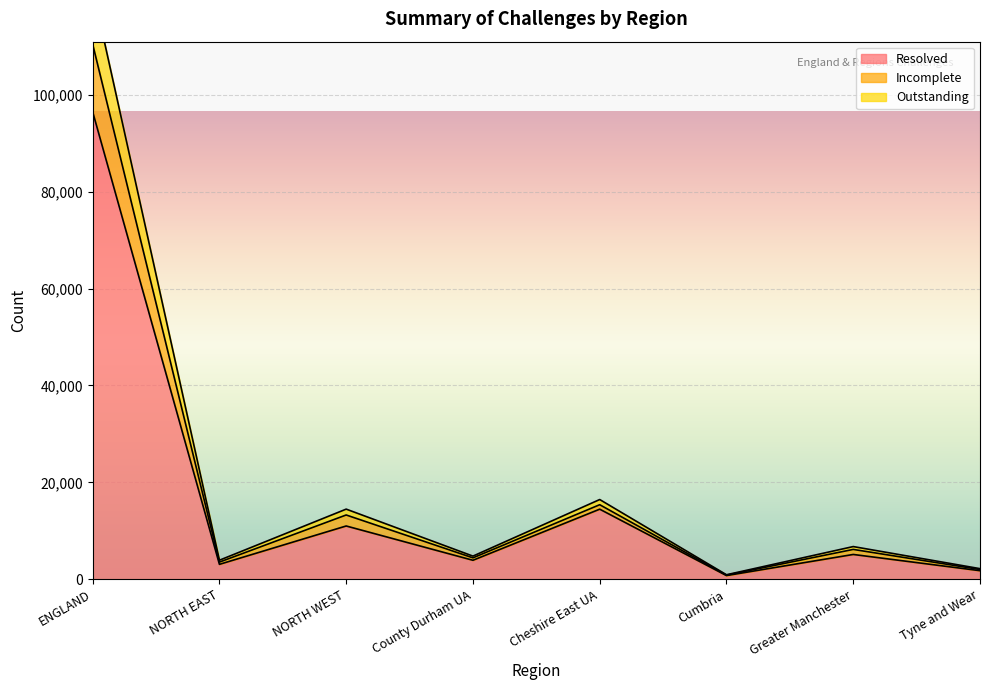

Is it true that Resolved equals 96500 at ENGLAND?

True